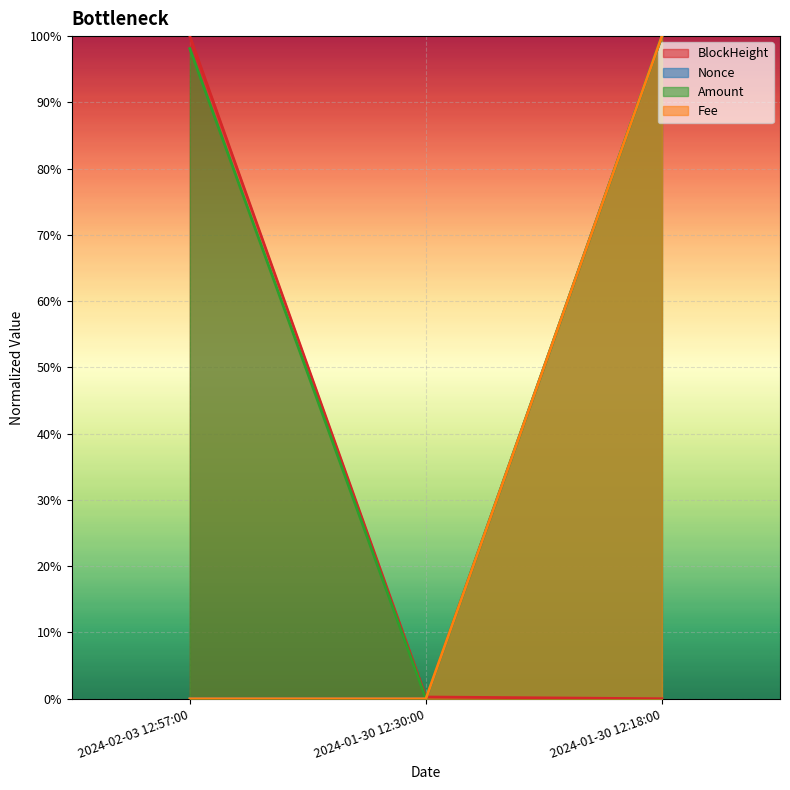

Reading left to right, what are all the values shown in this chart?

BlockHeight: 2024-02-03 12:57:00=1.0	2024-01-30 12:30:00=0.0	2024-01-30 12:18:00=0.0
Nonce: 2024-02-03 12:57:00=0.0	2024-01-30 12:30:00=0.0	2024-01-30 12:18:00=1.0
Amount: 2024-02-03 12:57:00=1.0	2024-01-30 12:30:00=0.0	2024-01-30 12:18:00=1.0
Fee: 2024-02-03 12:57:00=0.0	2024-01-30 12:30:00=0.0	2024-01-30 12:18:00=1.0